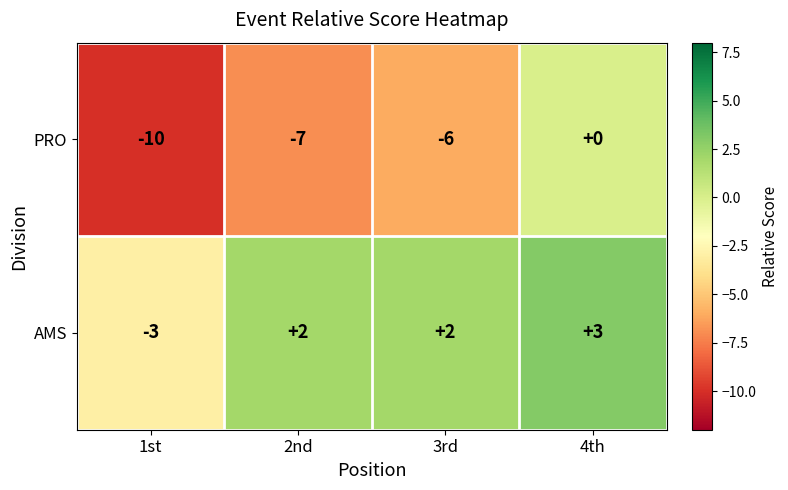

How many AMS values are between 2 and 3?

3